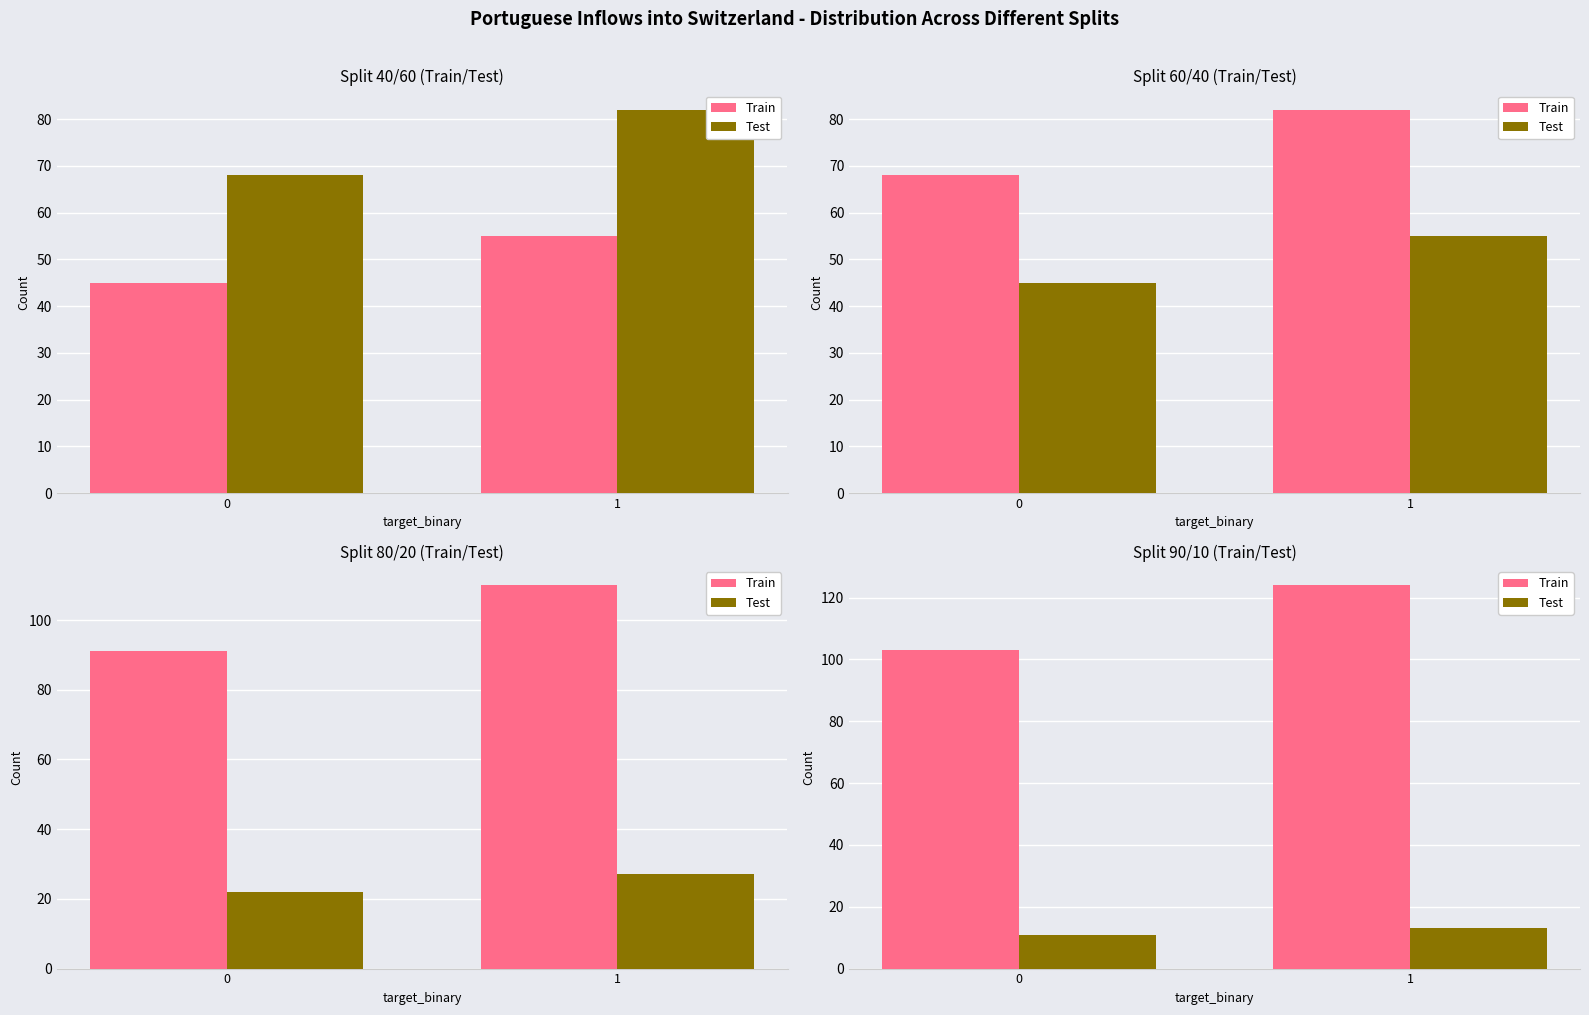

What is the difference between the maximum and minimum values in the Test series?

2